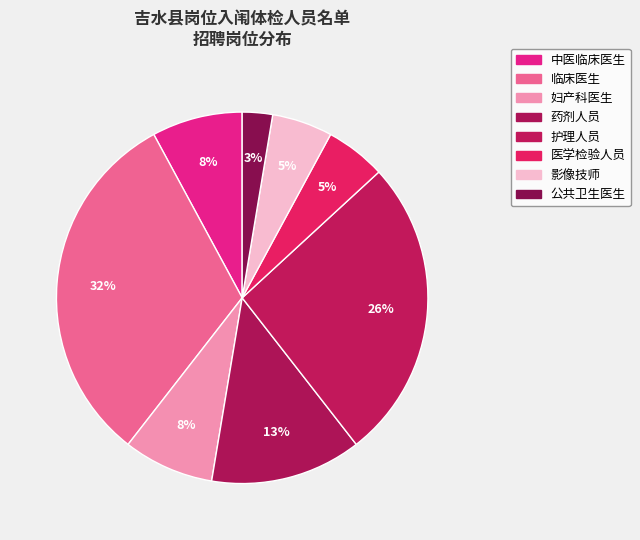

How many segments does this pie chart have?

8